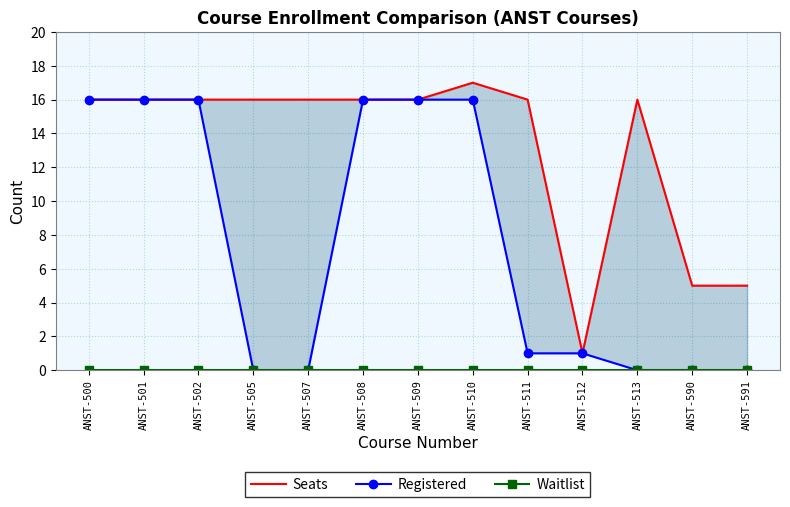

What is the sum of all Registered values?

98